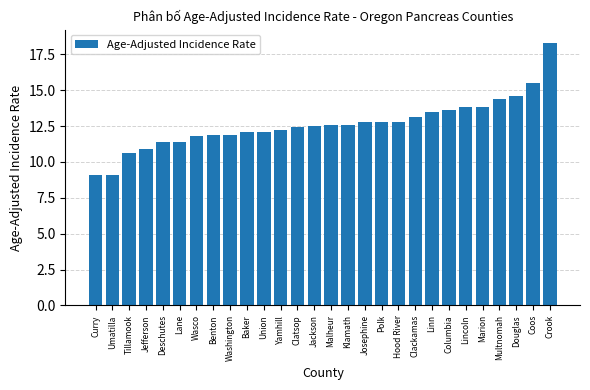

At which label does the data first exceed 12?

Baker